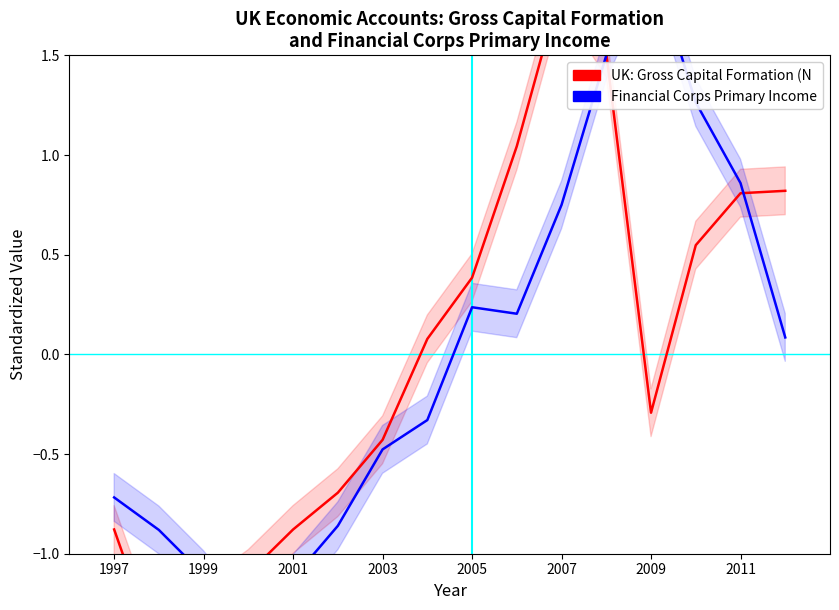

How many values in the UK: Gross Capital Formation (NQFT) series exceed 0?

8